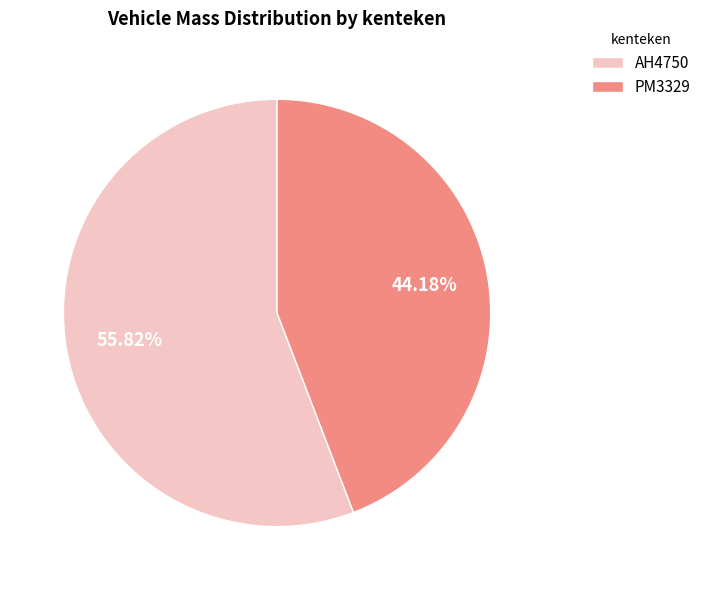

Count the number of slices in the pie.

2